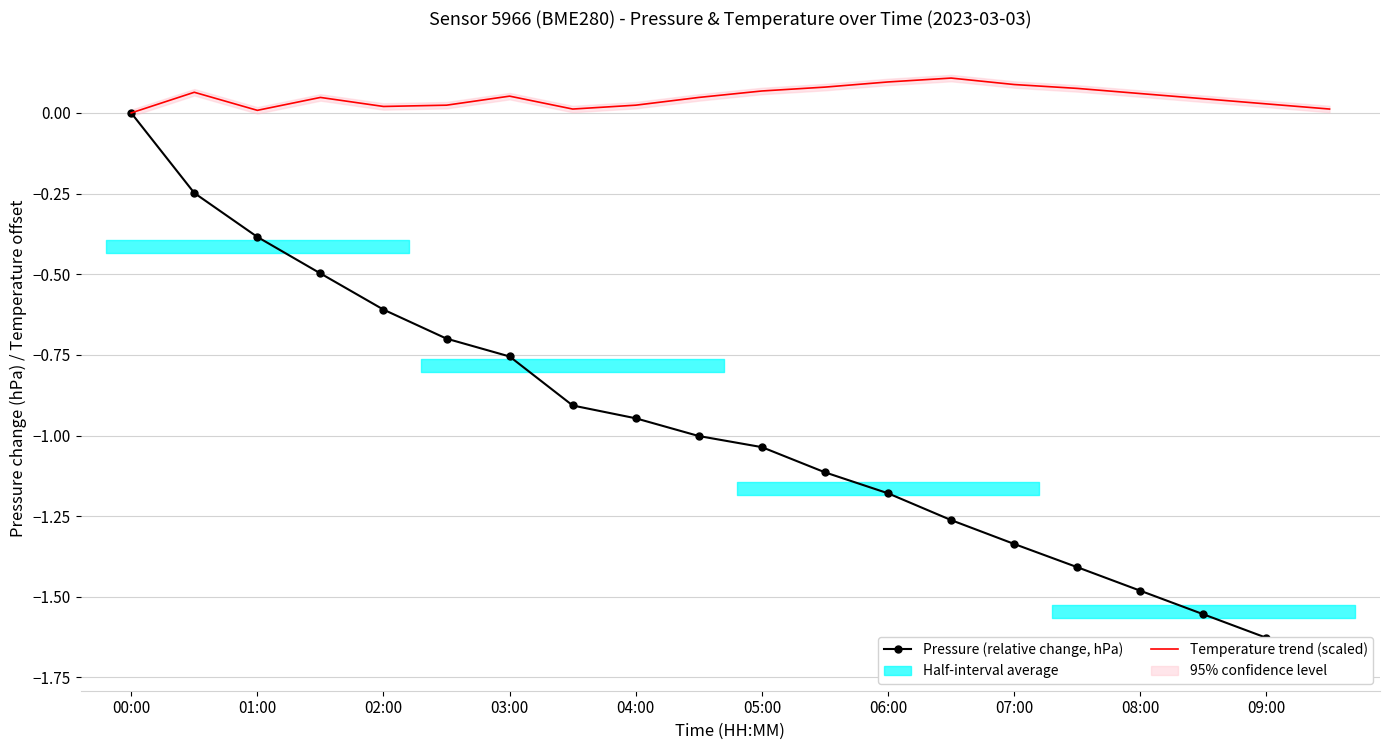

What is the label of the 10th point from the left?

09:00